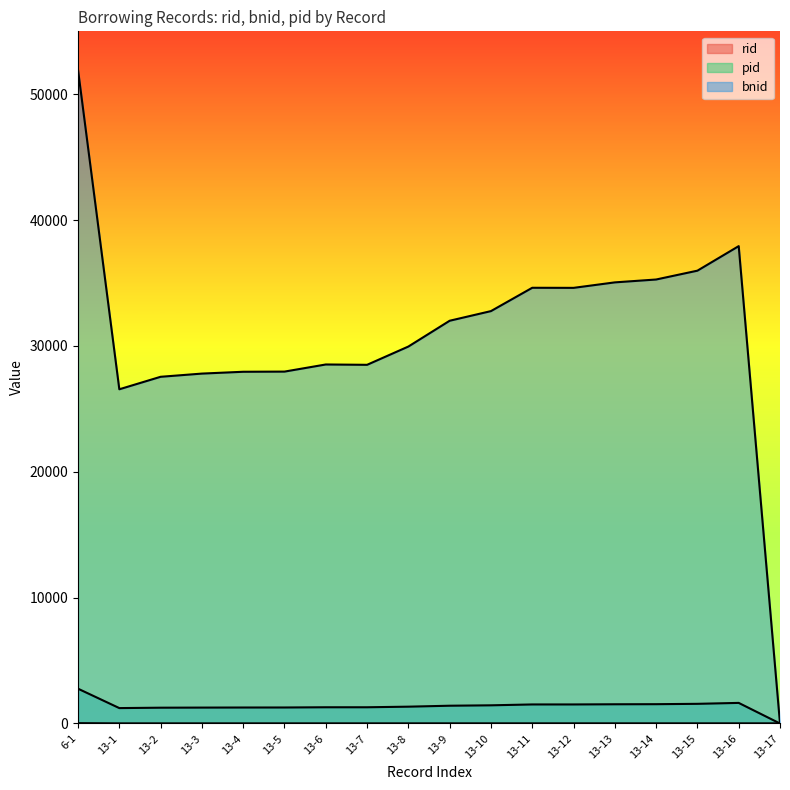

What is the maximum value for rid?

28